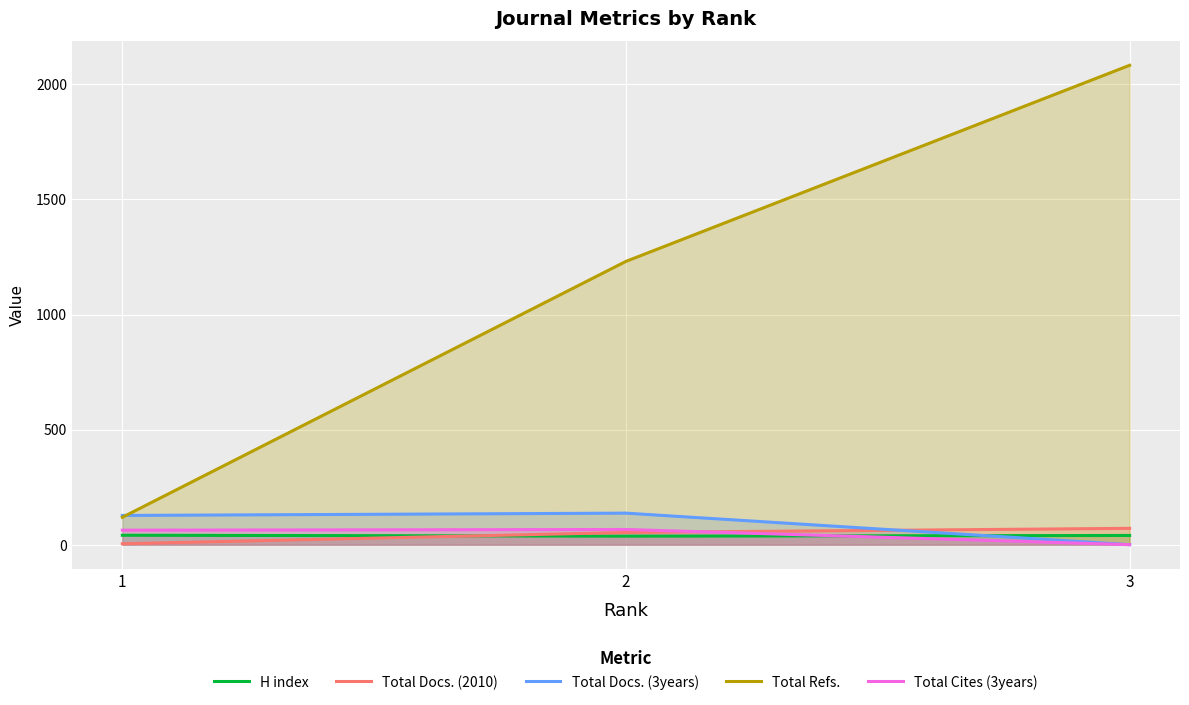

What are all the series names shown in the legend?

H index, Total Docs. (2010), Total Docs. (3years), Total Refs., Total Cites (3years)